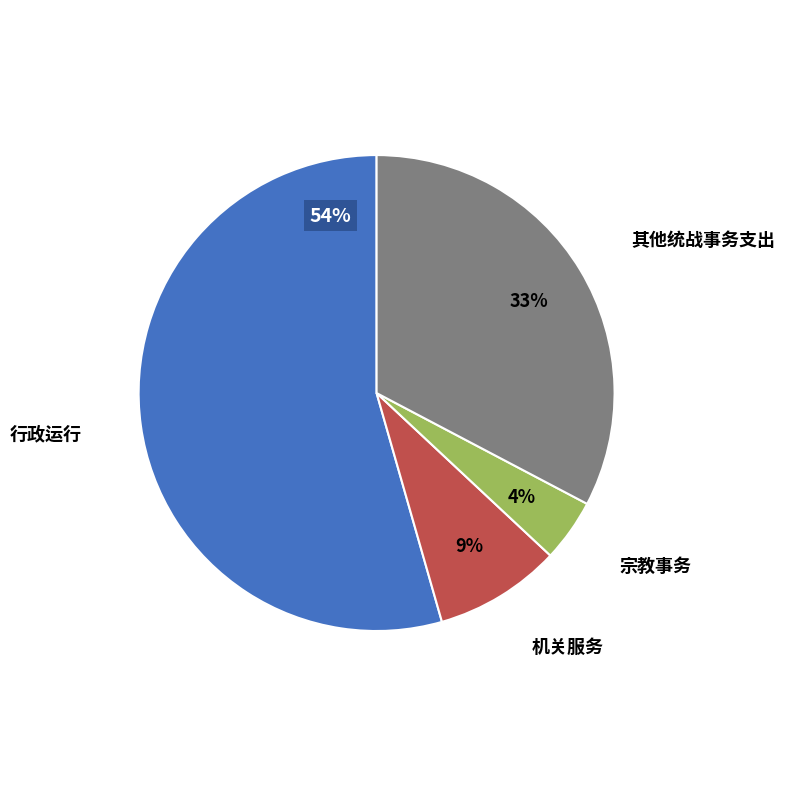

Does any single category account for the majority?

Yes